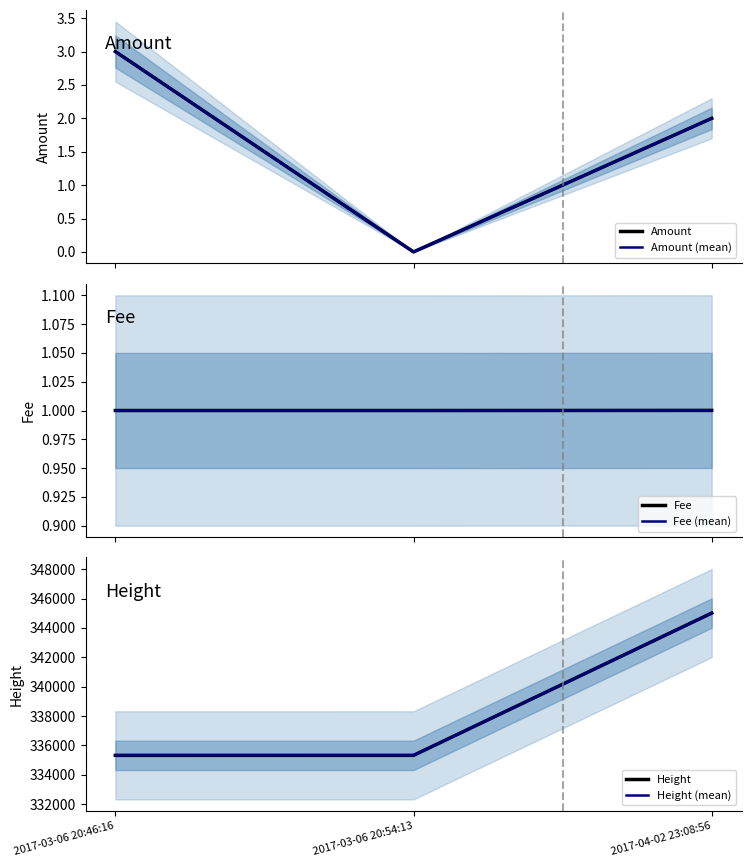

The value of Height (mean) at 2017-04-02 23:08:56 is 555758.6. True or false?

False